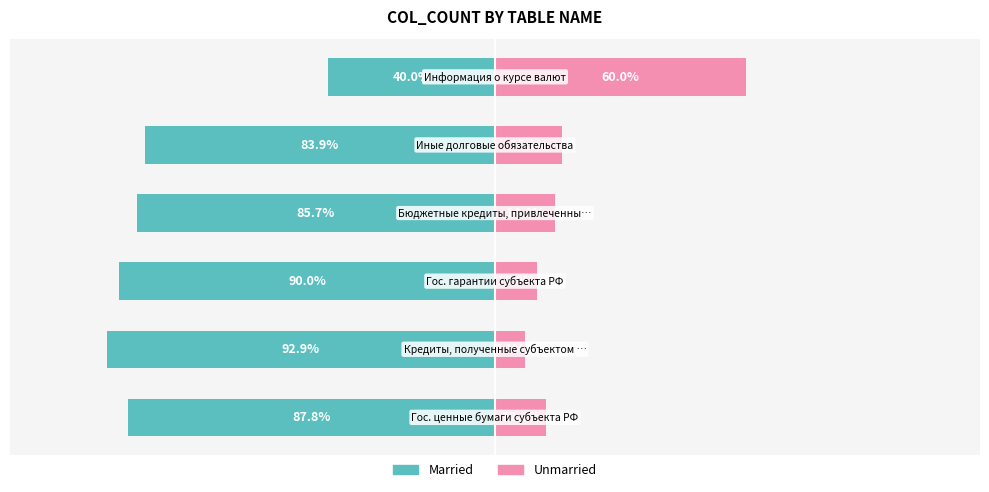

Is it true that Married equals -58.7 at −150?

False